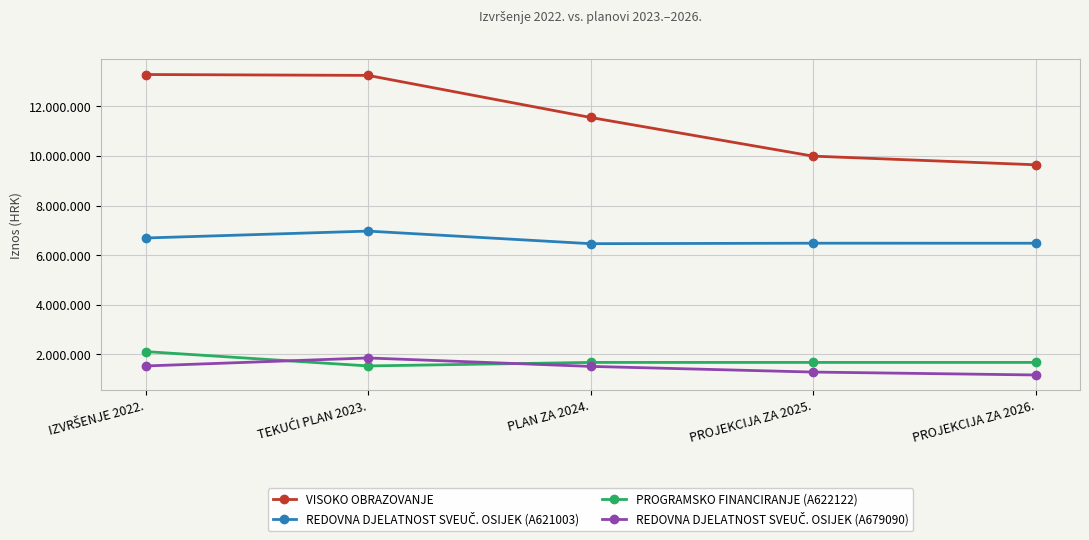

What is the label of the 4th point from the left?

PROJEKCIJA ZA 2025.